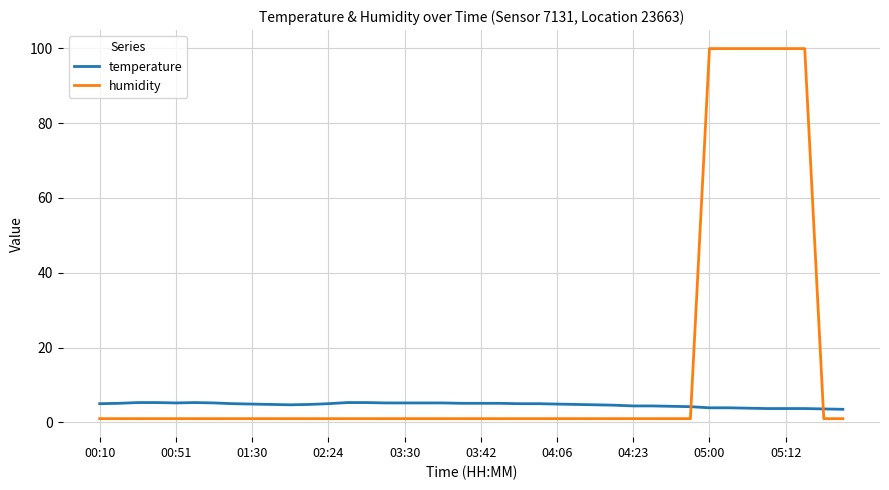

What is the difference between the maximum and minimum values in the humidity series?

98.9